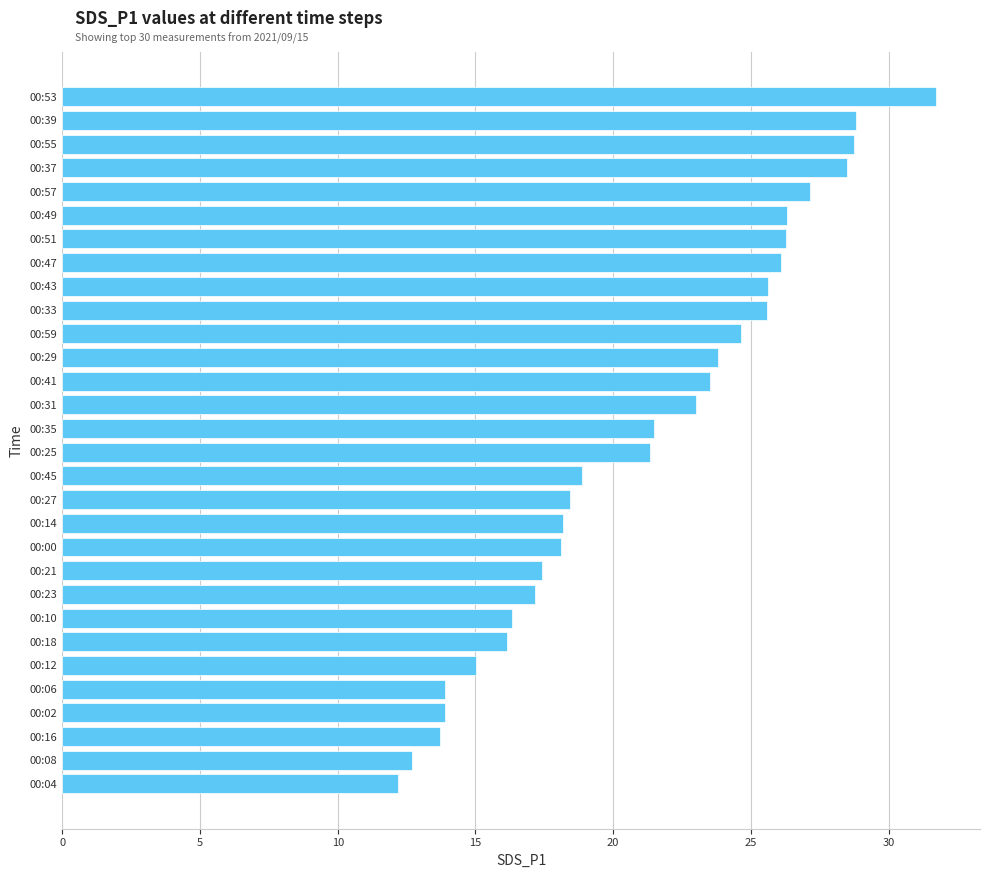

Which has a higher value, 00:25 or 00:29?

00:29